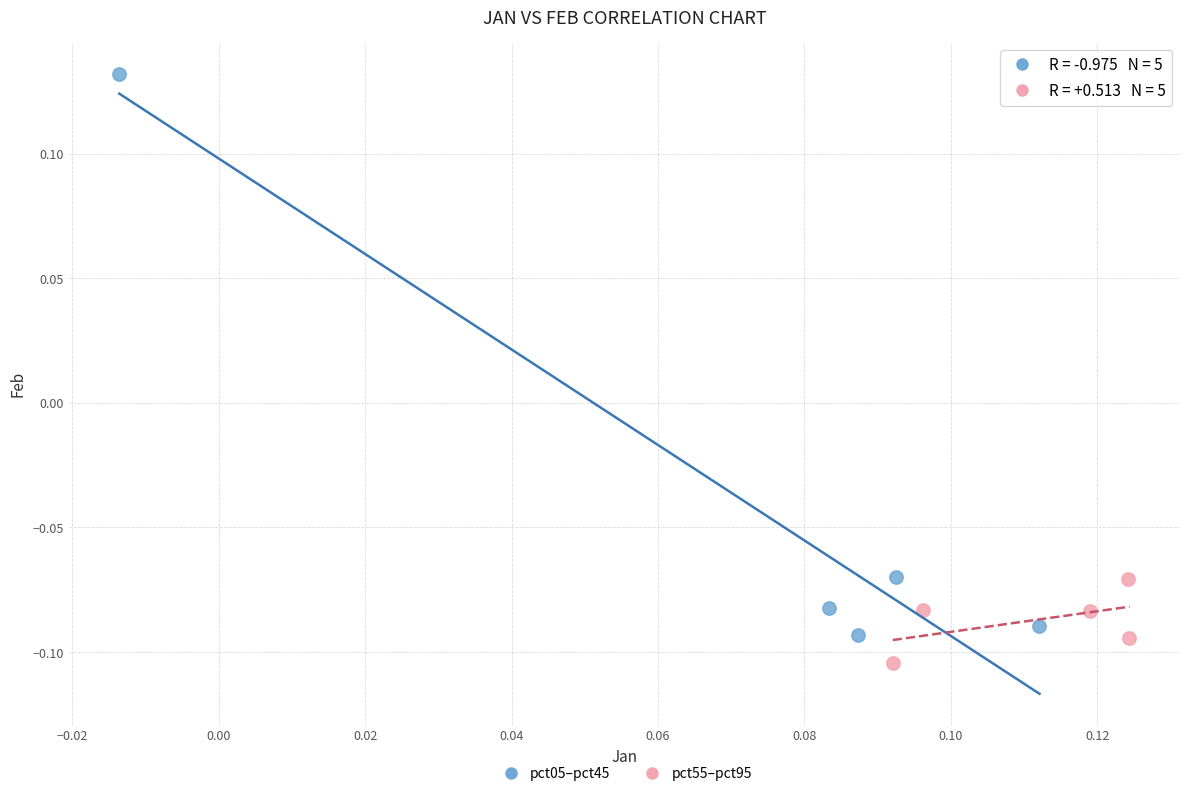

Which series contains the lowest Y value?

pct55–pct95